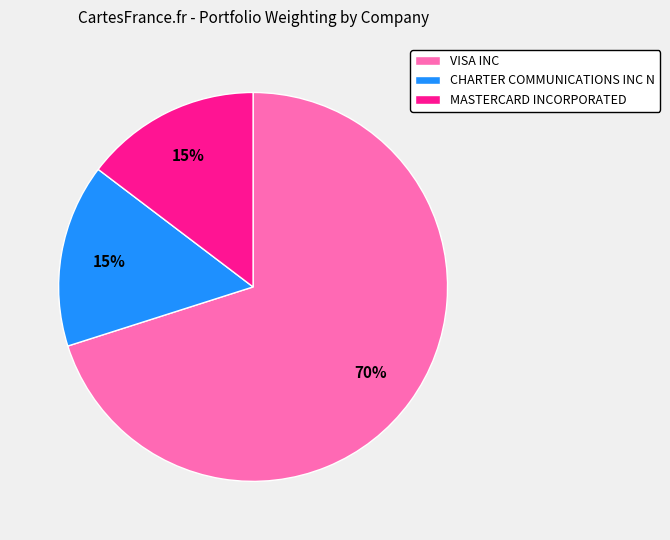

Which slice is the largest?

VISA INC